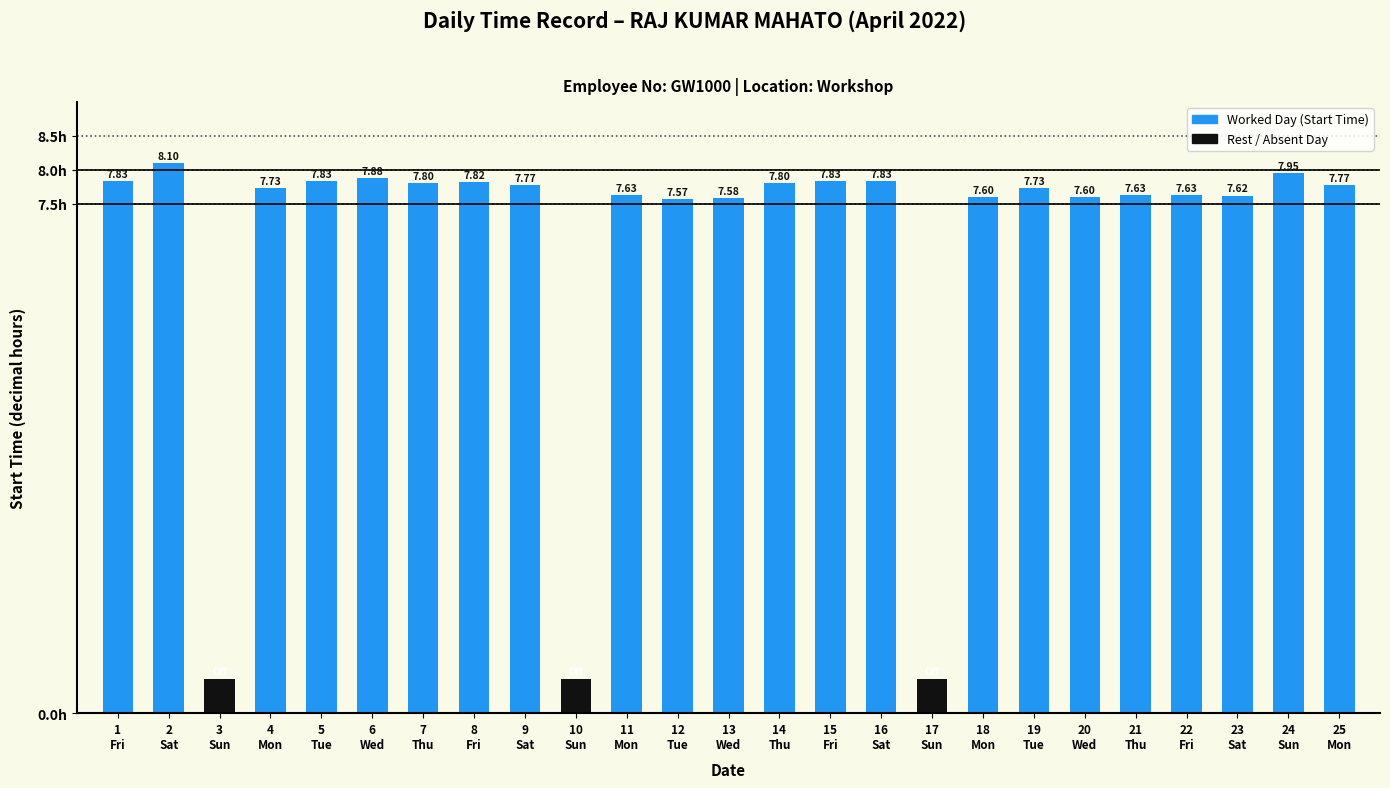

The value of Start Time (worked) at 11
Mon is 12.6. True or false?

False